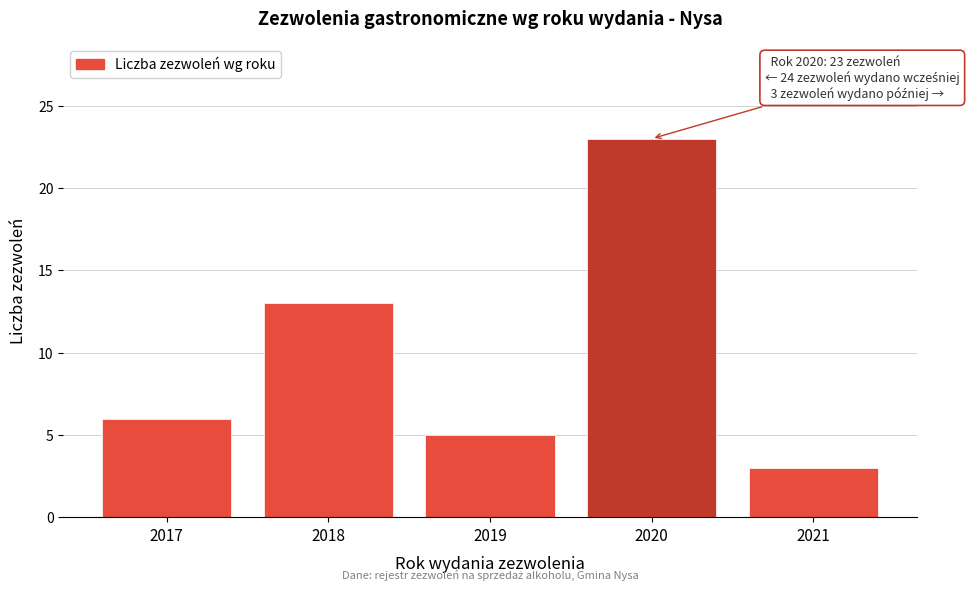

Reading right to left, extract all data points from this chart.

3	23	5	13	6